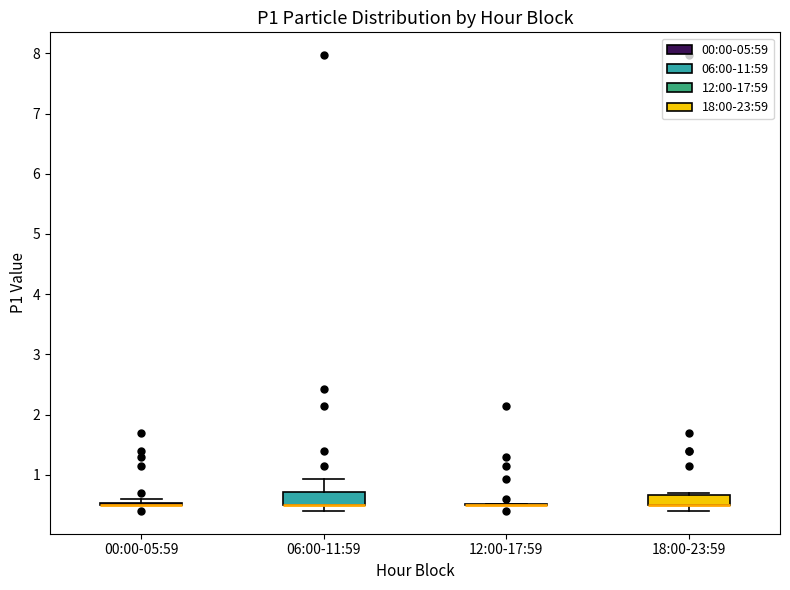

Reading left to right, transcribe this box plot: for each box, give where its median line is, the range the box spans, and where its two whiskers end, as read against the y-axis. The values are not printed on the chart, so give them approximately, as read against the axis.

00:00-05:59: box collapsed to a line at 0.5, whiskers 0.5 to 0.6
06:00-11:59: median 0.5 (drawn on the box's lower edge), box 0.5 to 0.7, whiskers 0.4 to 0.9
12:00-17:59: box collapsed to a line at 0.5, whiskers 0.5 to 0.5
18:00-23:59: median 0.5 (drawn on the box's lower edge), box 0.5 to 0.7, whiskers 0.4 to 0.7 (just above the box's upper edge)